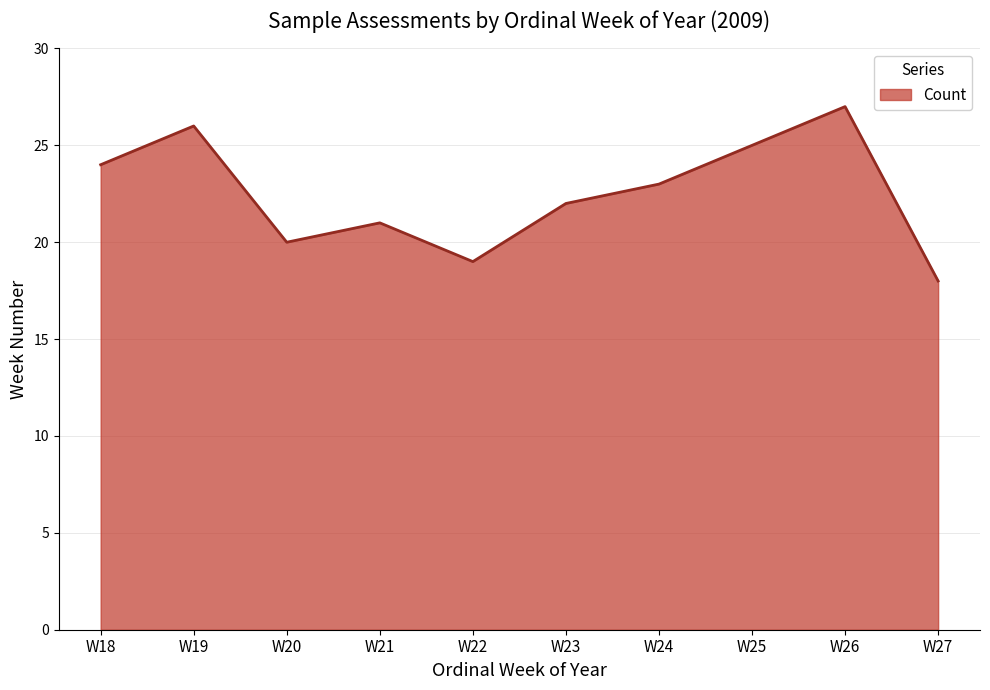

Rank the categories by value from lowest to highest.

W27, W22, W20, W21, W23, W24, W18, W25, W19, W26